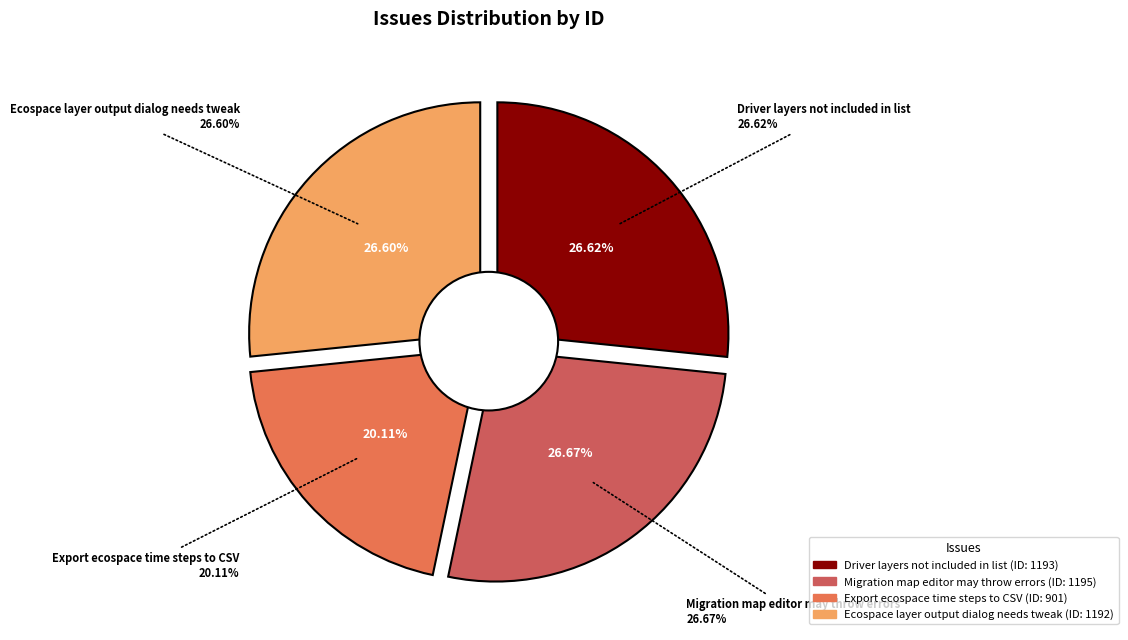

What is the ratio of the value at Export ecospace time steps to CSV to the value at Ecospace layer output dialog needs tweak?

0.8